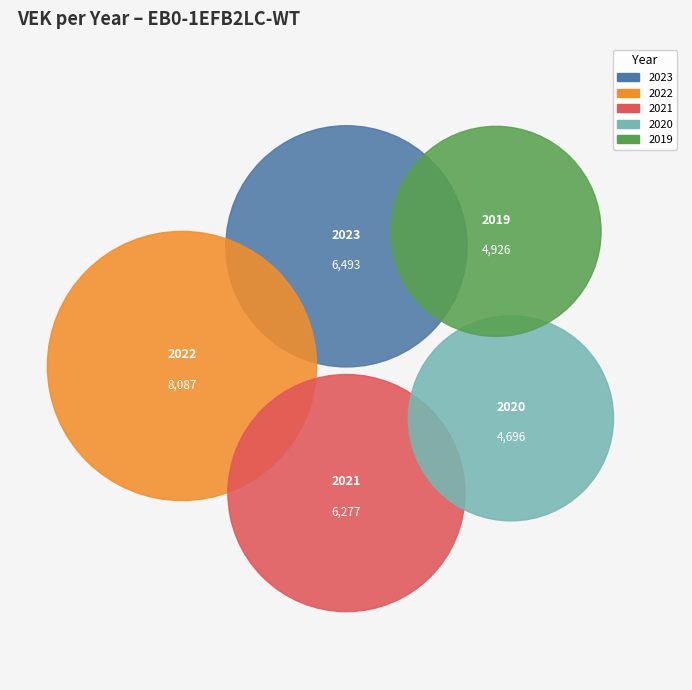

Is it true that 2019 1ste aanpassing – goedgekeurd is 2% of the pie?

False